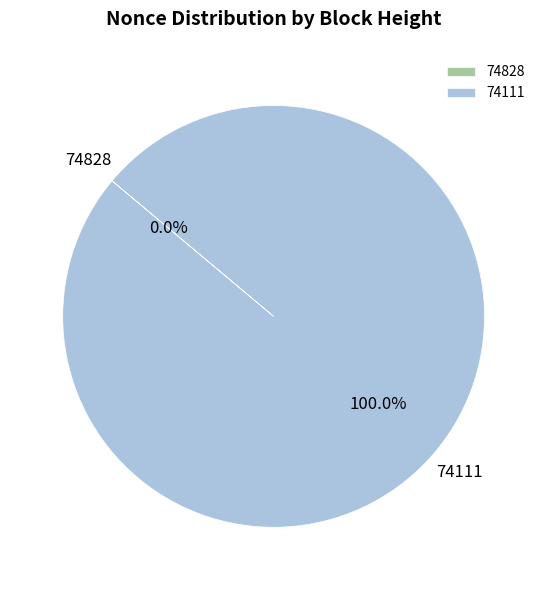

What is the total percentage of 74828 and 74111?

100.0%